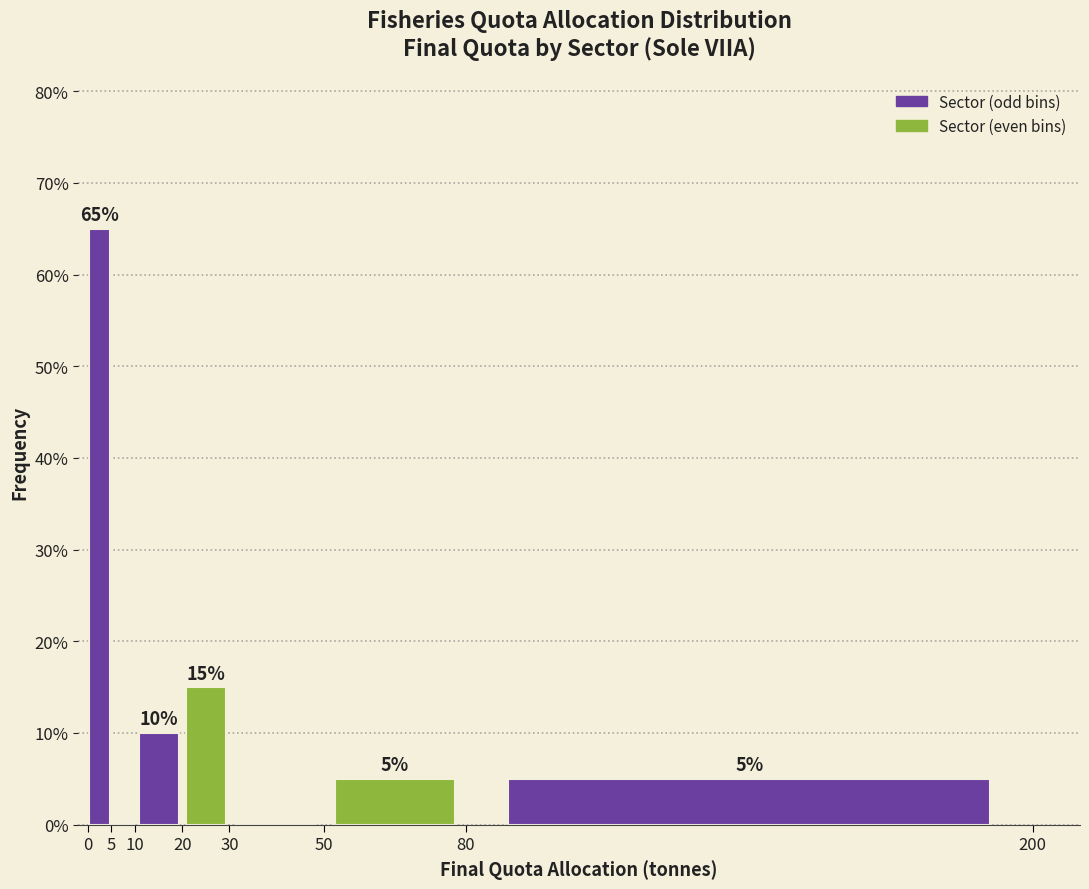

Which range on the x-axis has the tallest bar?

0 to 5